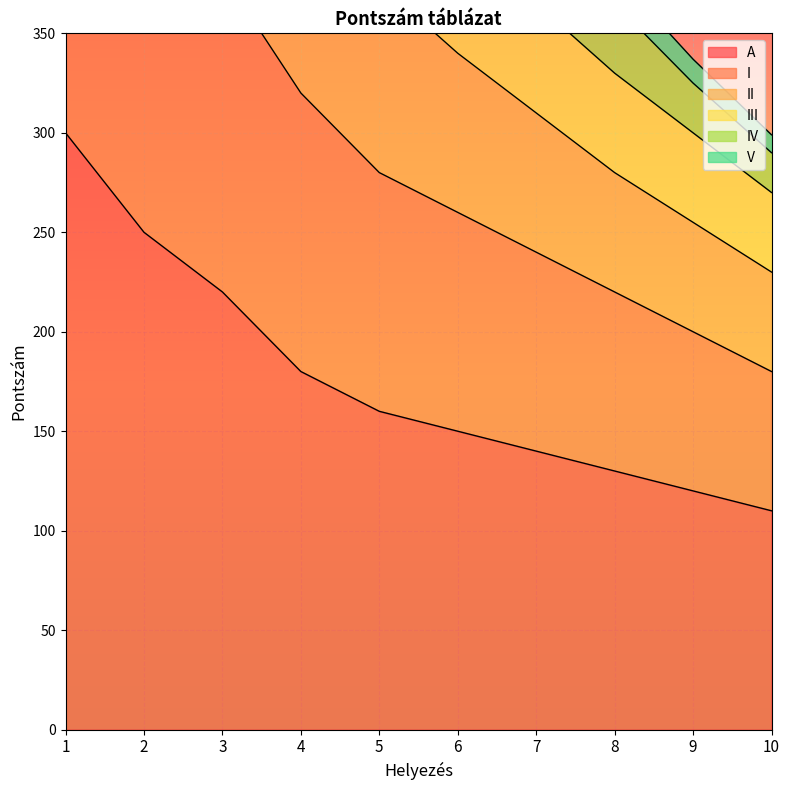

True or false: III has more than 0 interior local peaks.

False